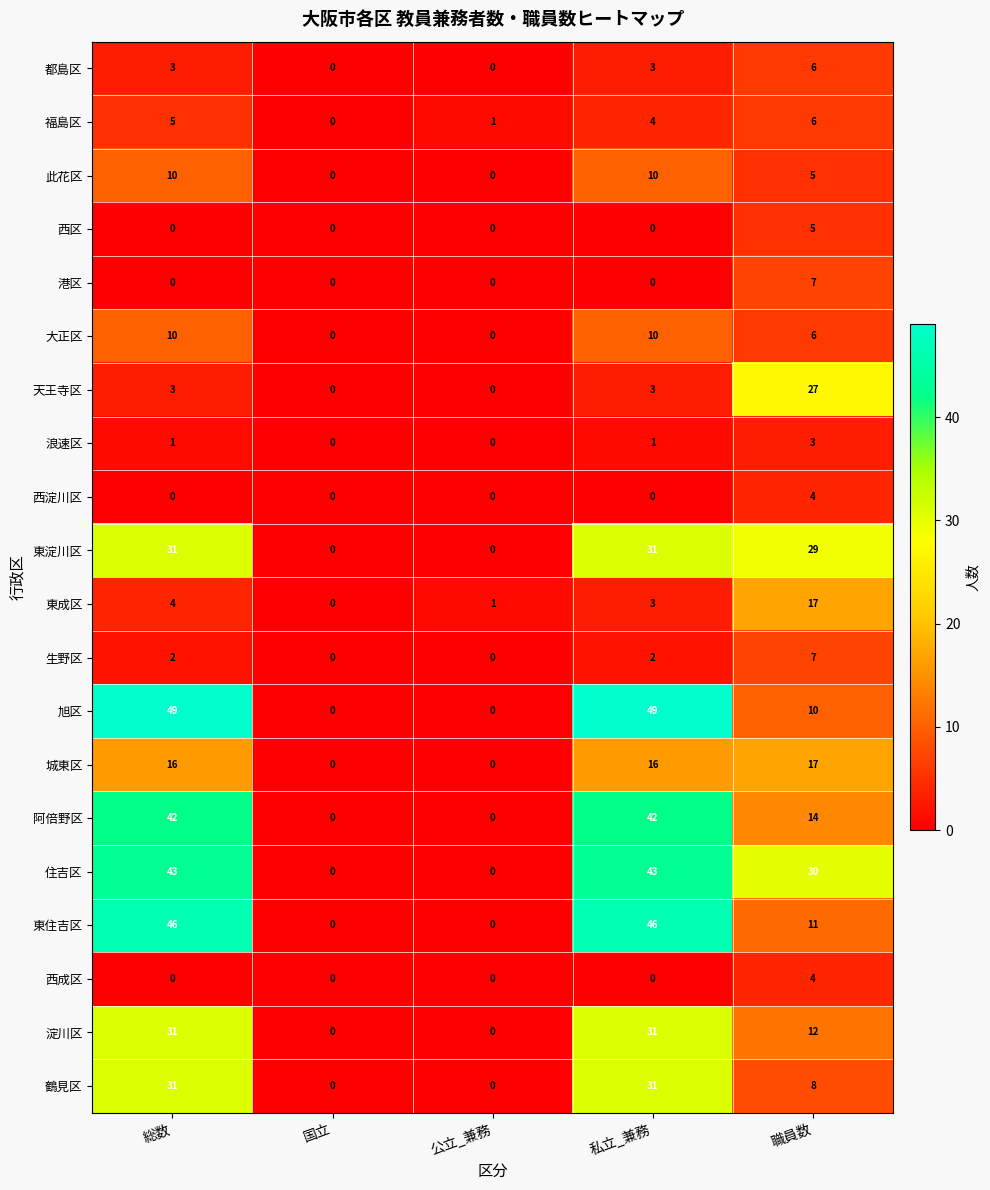

Is the value of 鶴見区 at 公立_兼務 greater than the value of 西区 at 職員数?

No